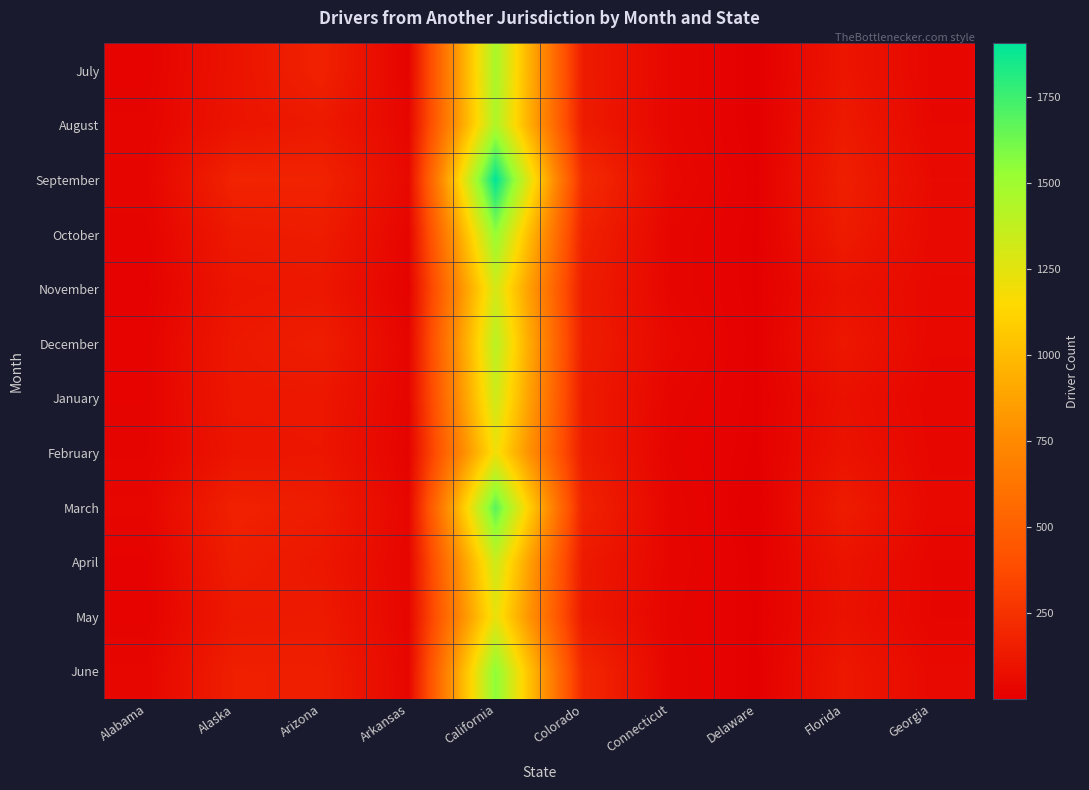

What is the spread (max minus min) of values at Alaska?

77